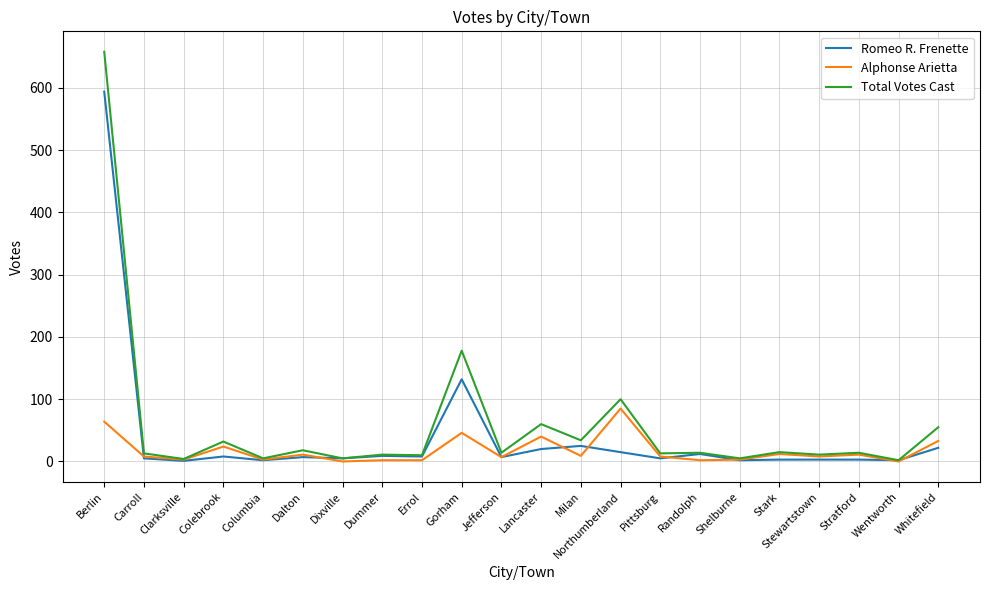

List the series in order of their peak value, lowest first.

Alphonse Arietta, Romeo R. Frenette, Total Votes Cast